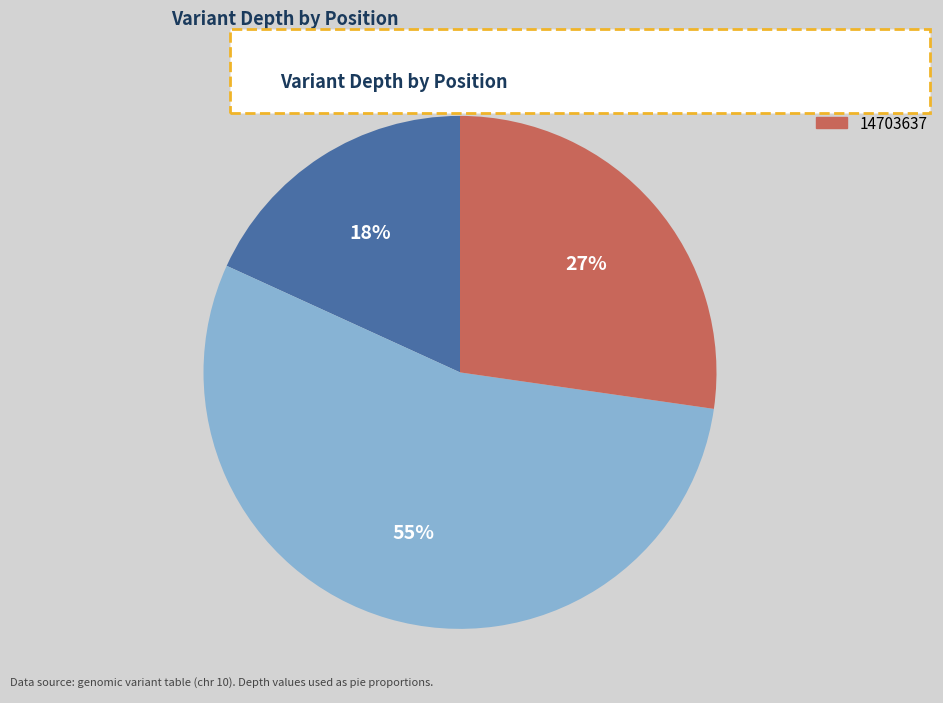

True or false: 14702721 accounts for 46% of the total.

False